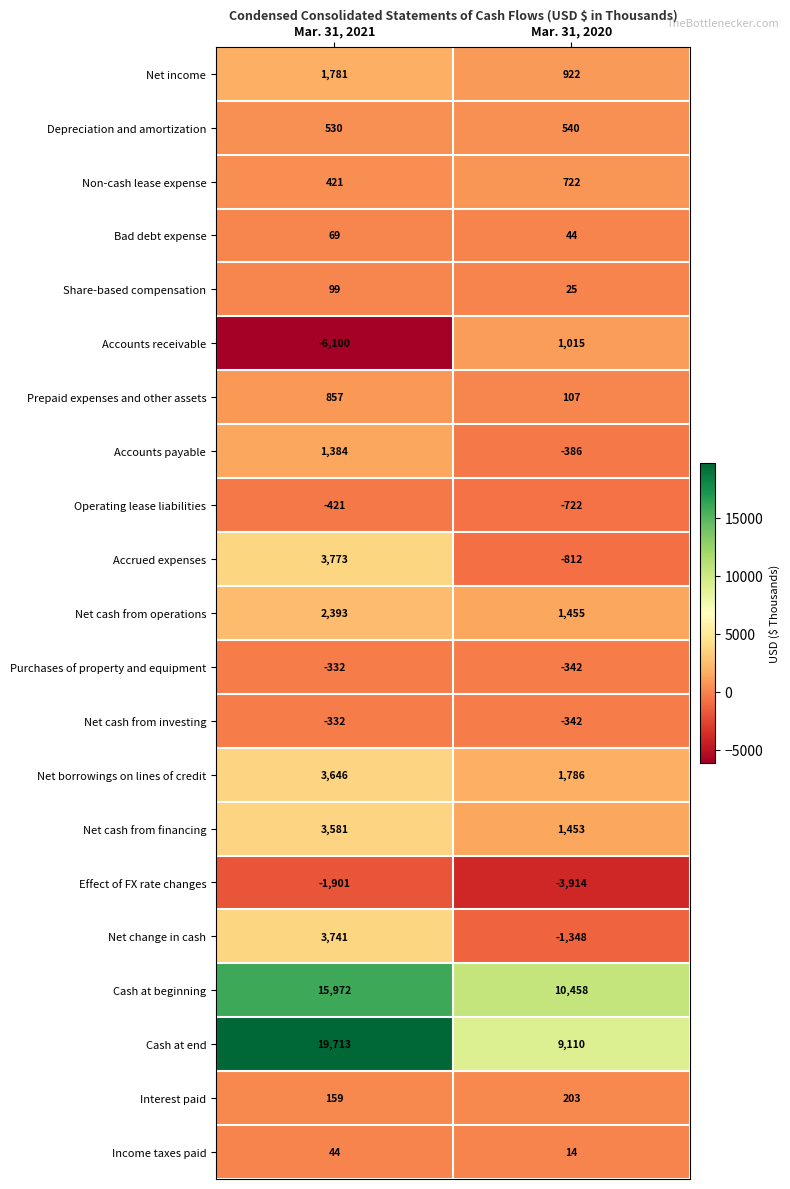

Which category has the highest value across all series?

Mar. 31, 2021